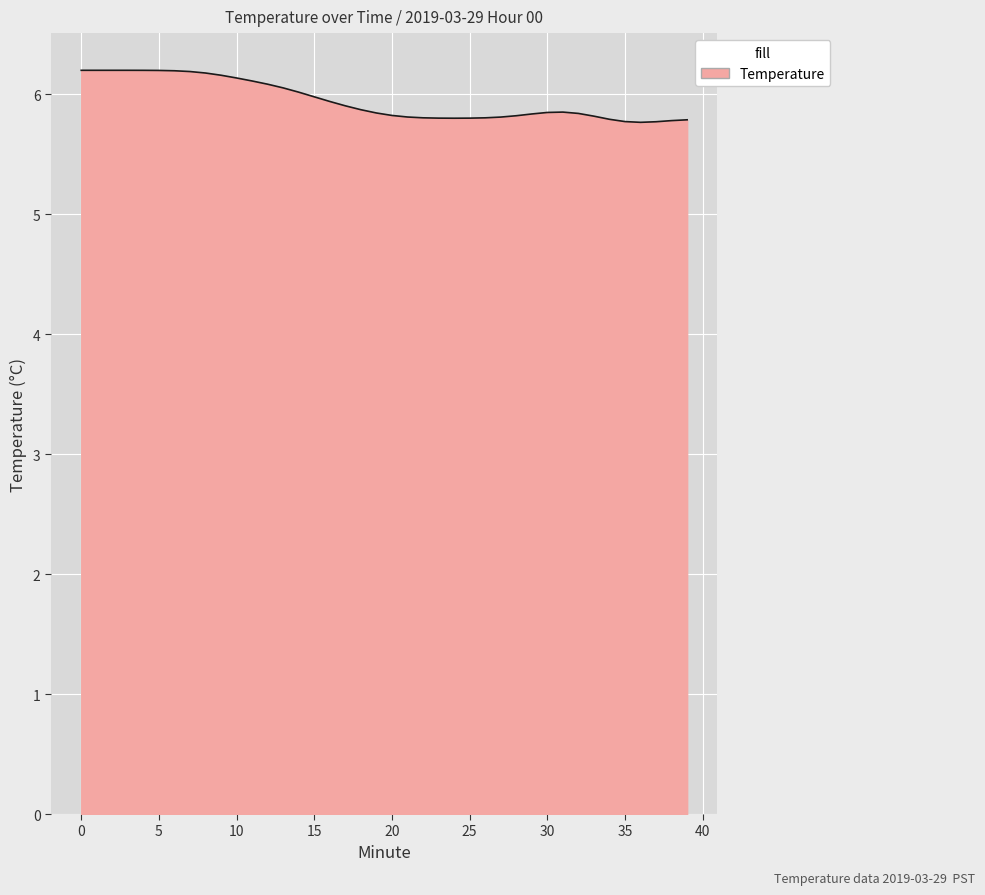

What is the smallest value displayed?

5.8